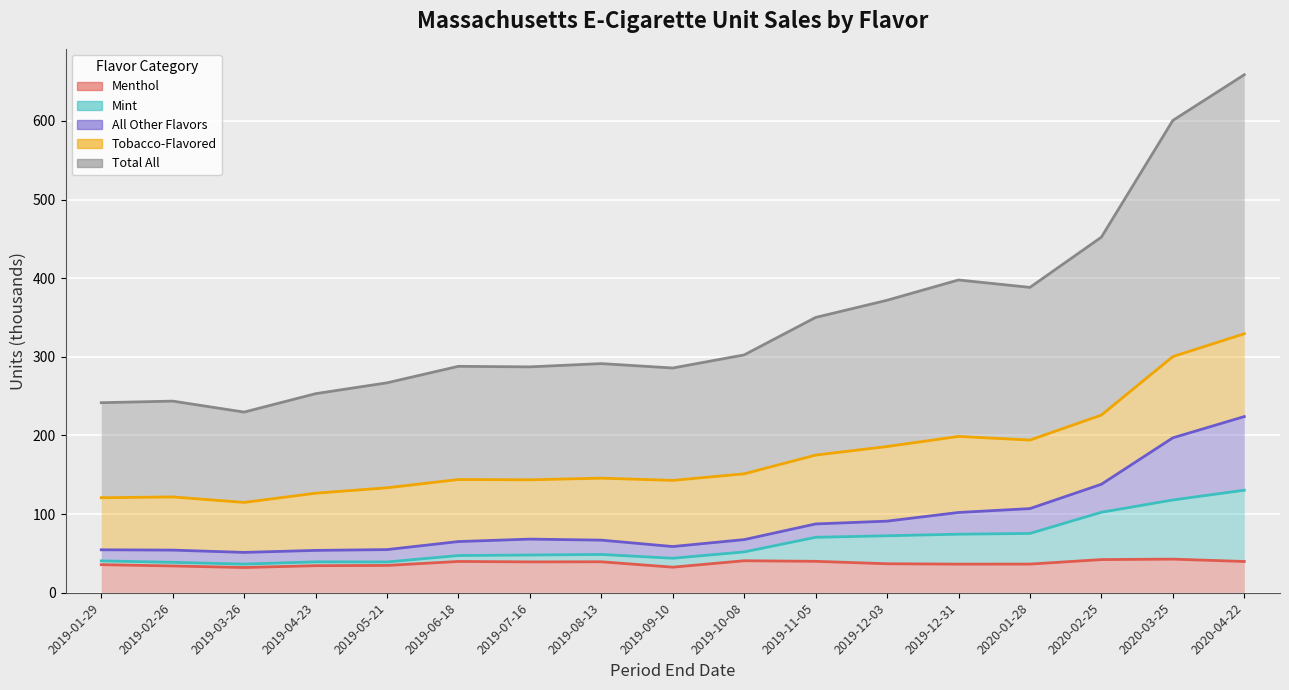

At which label does Mint first exceed 48?

2019-08-13